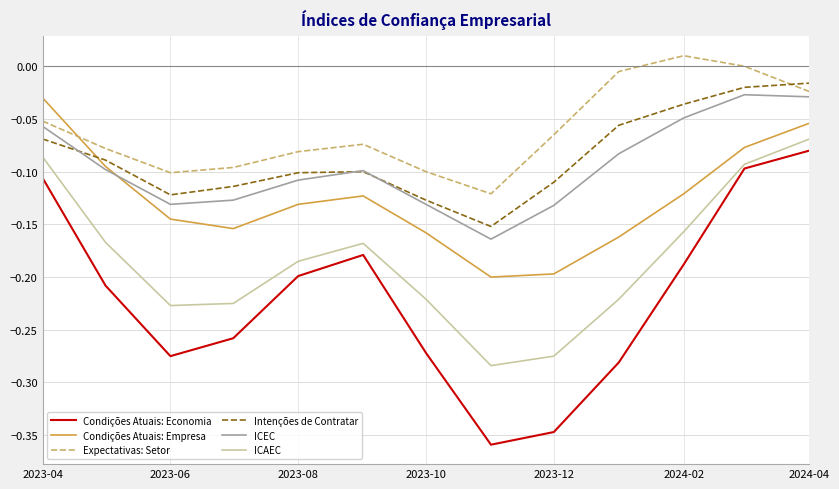

Which series has the largest total across all categories?

Expectativas: Setor